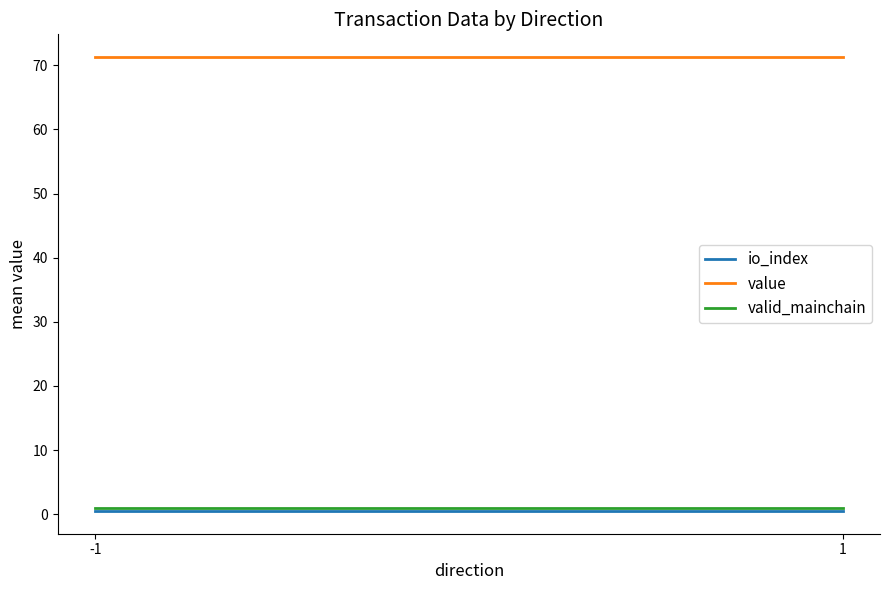

Which has a higher value, -1 or 1?

-1